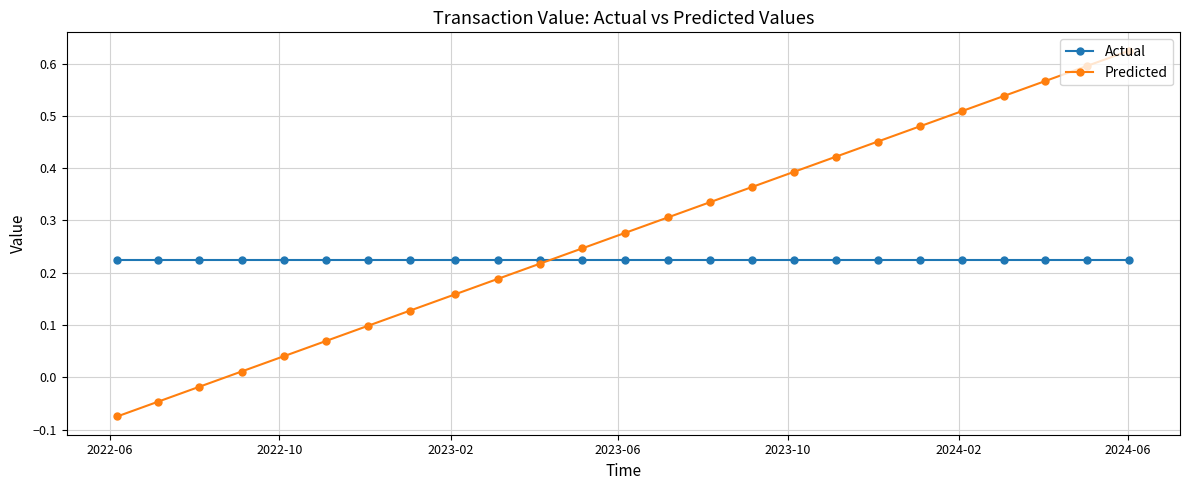

True or false: Predicted has more than 2 points higher than both neighbors.

False